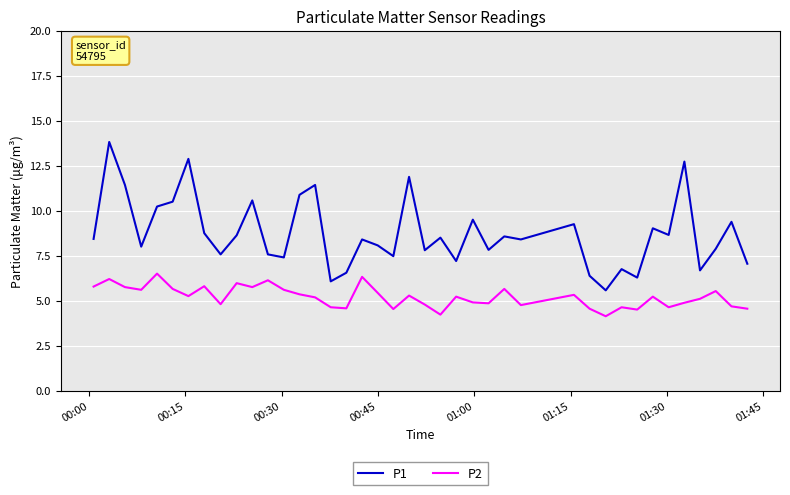

Which series has the largest total across all categories?

P1